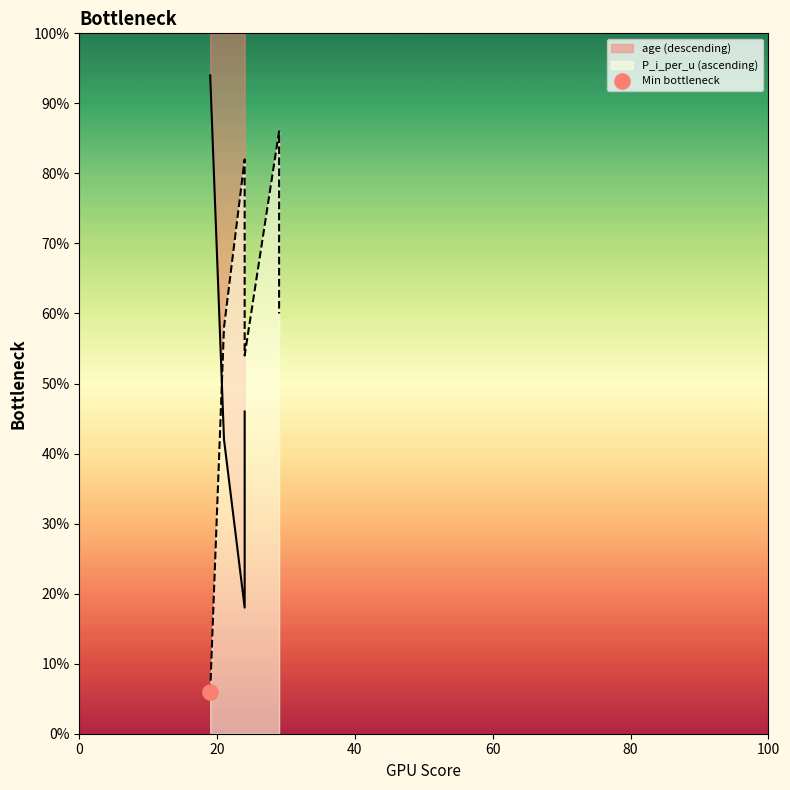

Which has a higher value, 29 or 29?

29